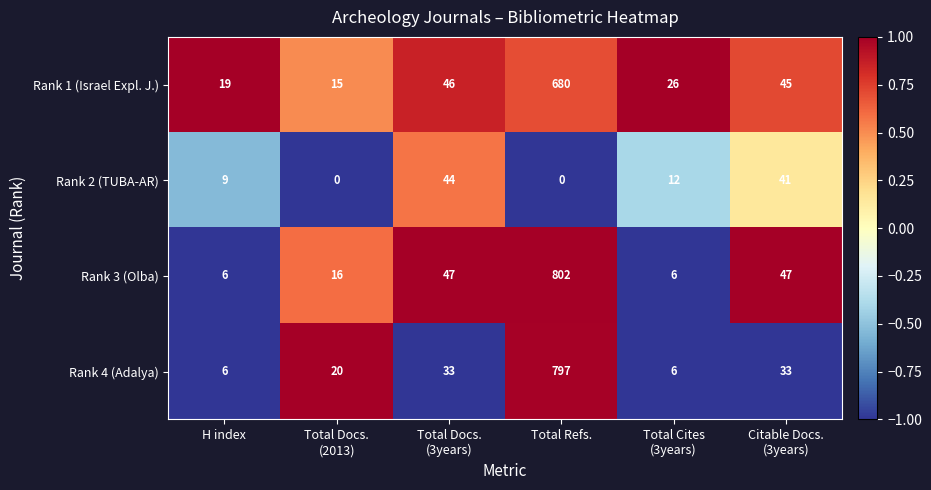

At which category does the chart reach its peak across all series?

Total Refs.